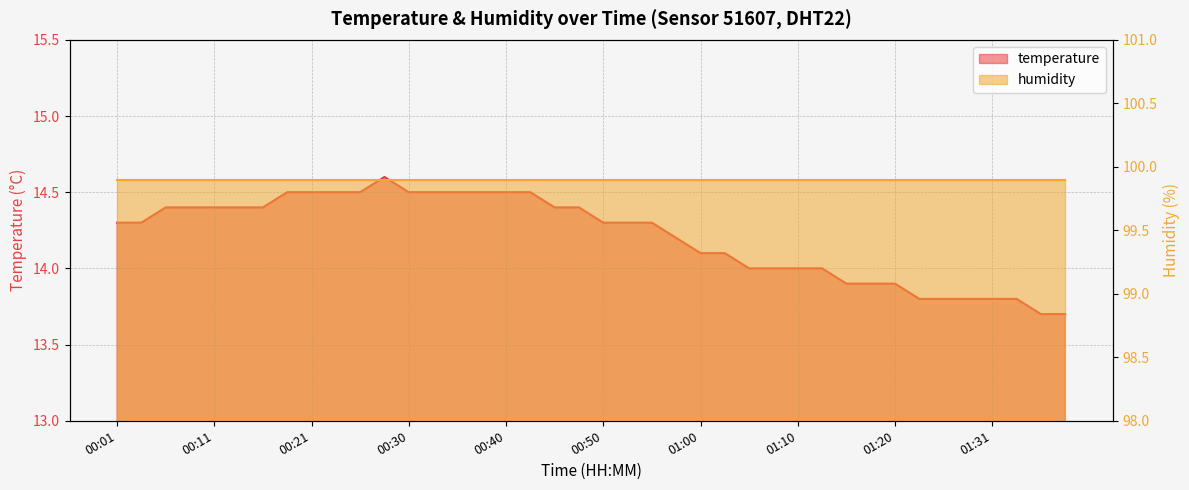

How many values are below 14?

10